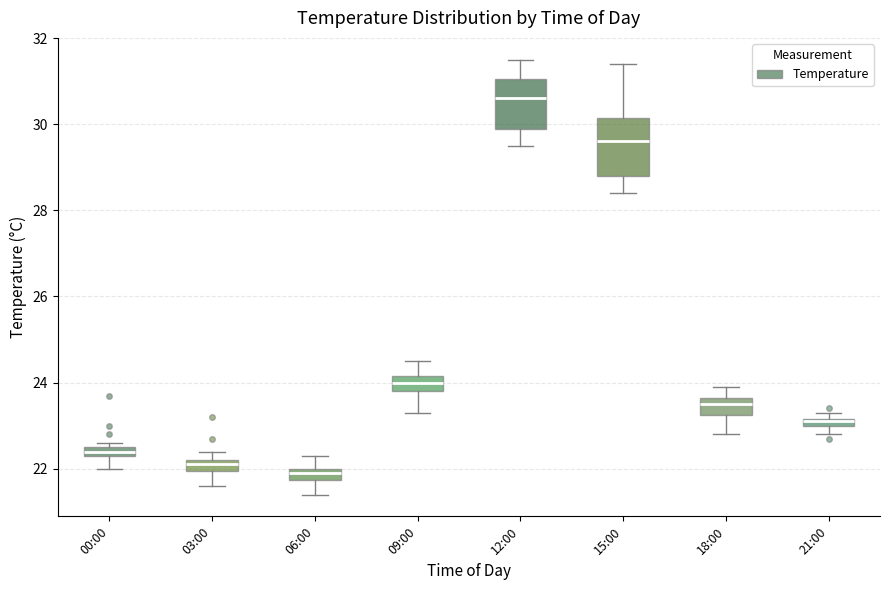

Where is the upper edge of the box for 03:00 on the y-axis? The values are not printed on the chart, so give them approximately, as read against the axis.

22.2